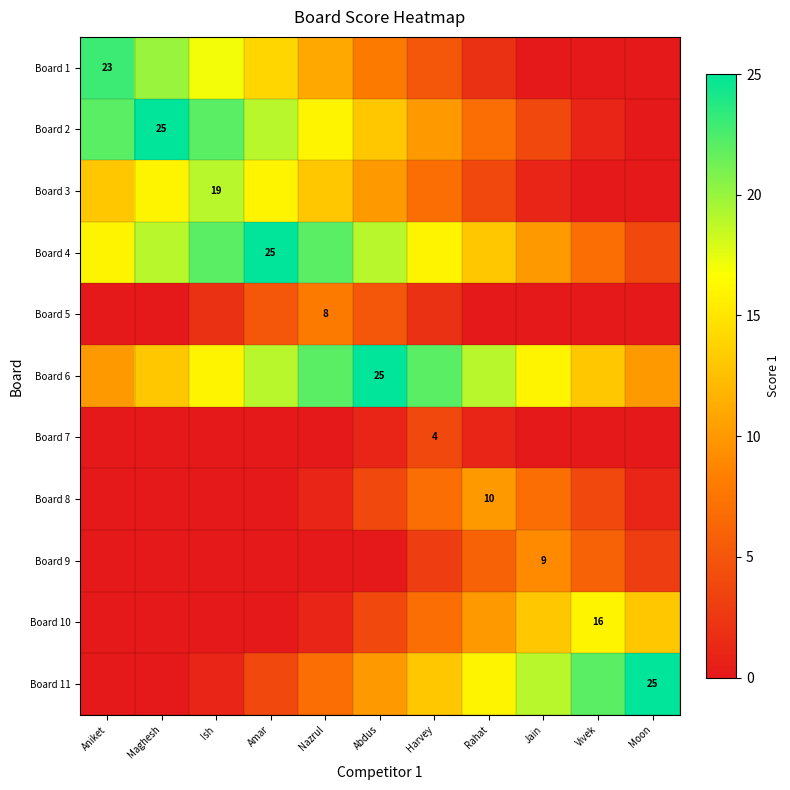

The Board 3 series shows 19 at Ish. True or false?

True